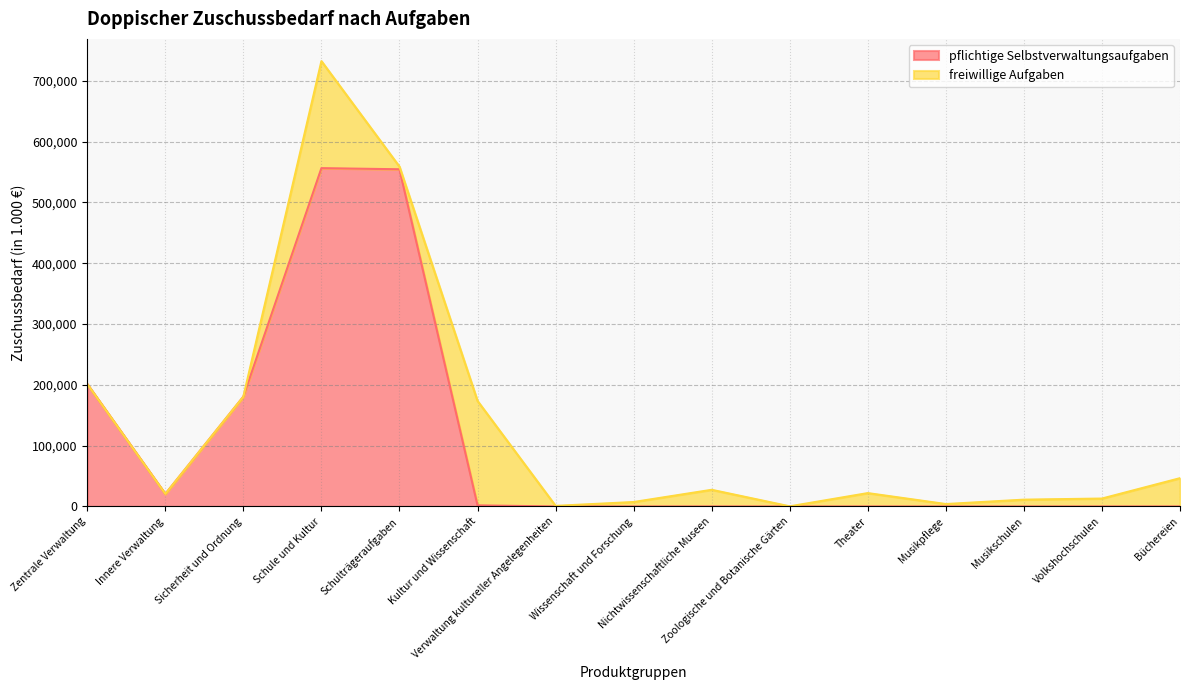

How many positive values are there?

6